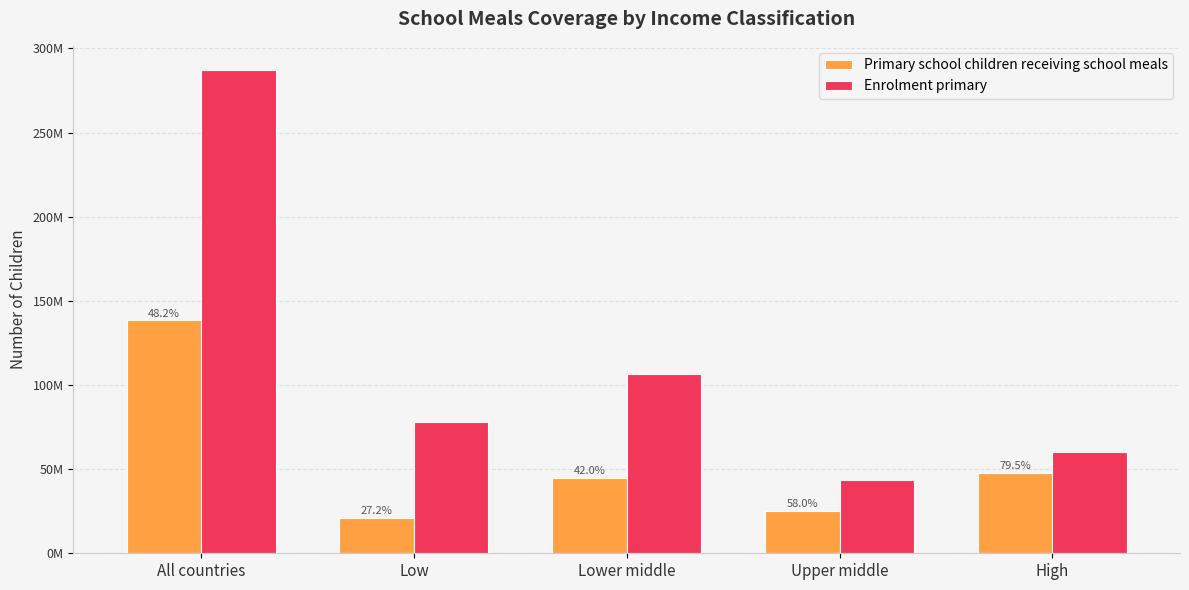

At which category is the sum across all series the highest?

All countries